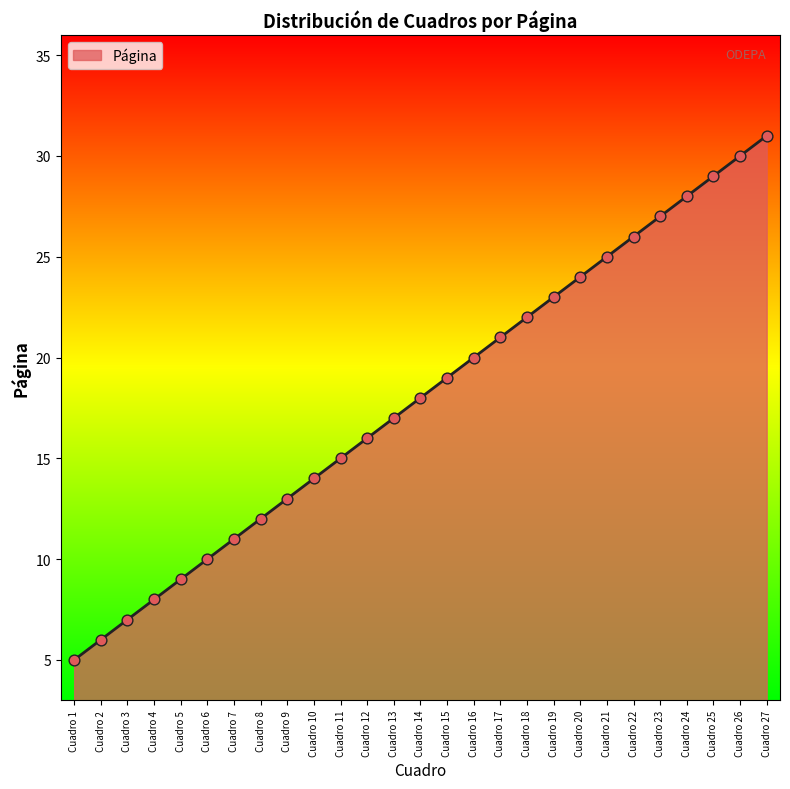

What is the ratio of the value at Cuadro 20 to the value at Cuadro 7?

2.2